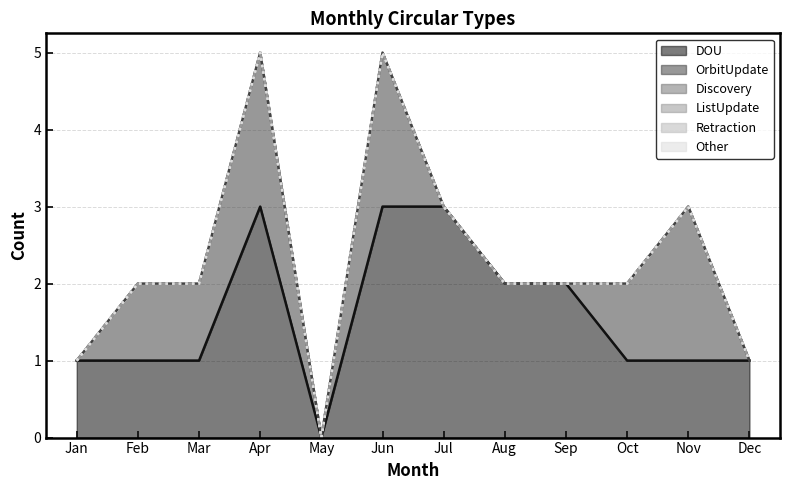

At which label is OrbitUpdate closest to 1?

Feb